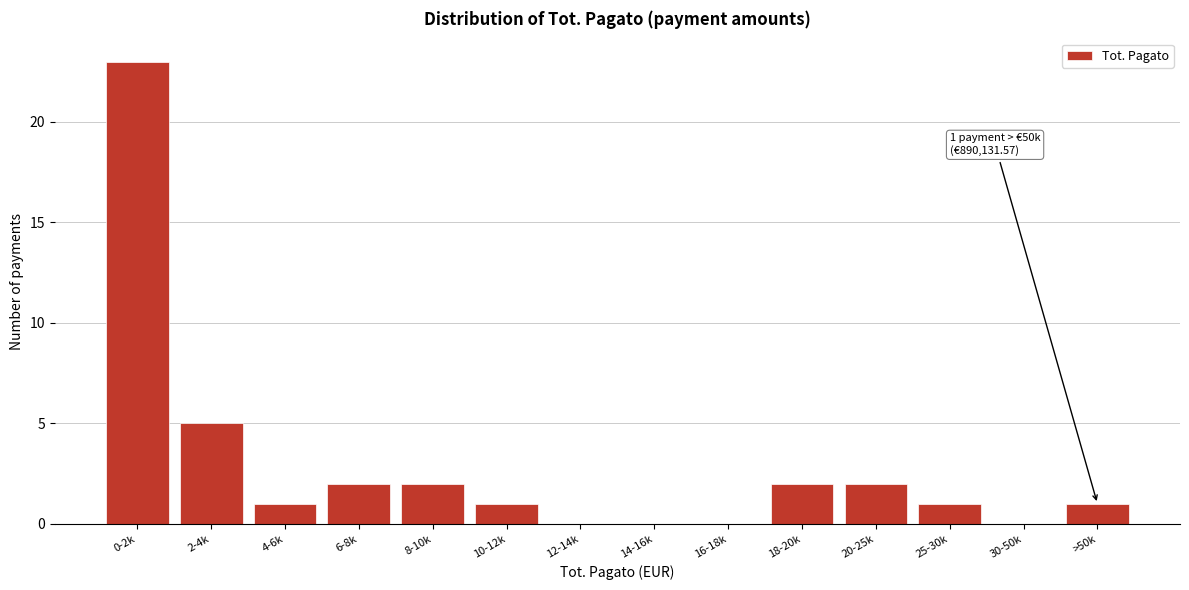

Reading left to right, transcribe all the data shown in this chart.

0-2k=23	2-4k=5	4-6k=1	6-8k=2	8-10k=2	10-12k=1	12-14k=0	14-16k=0	16-18k=0	18-20k=2	20-25k=2	25-30k=1	30-50k=0	>50k=1